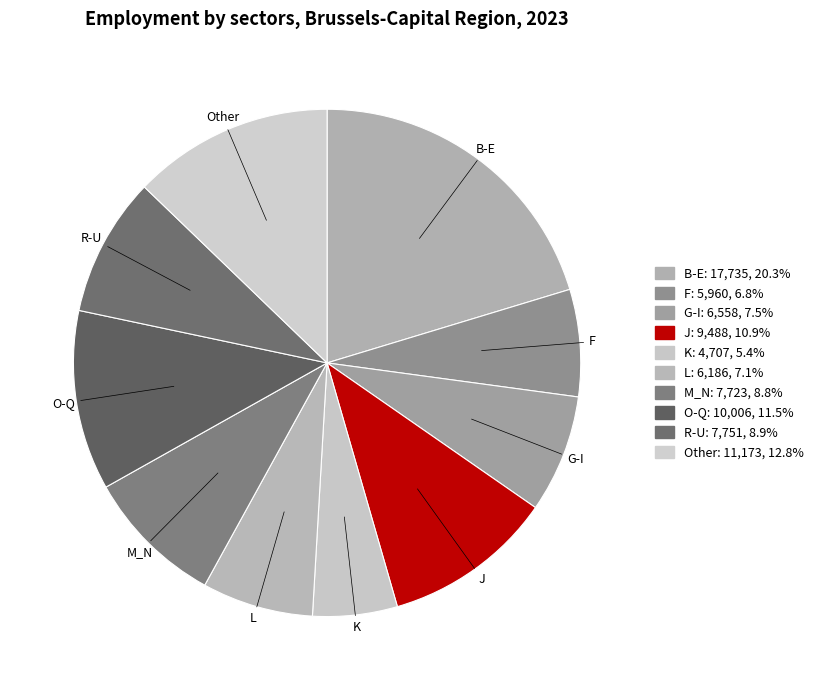

What is the ratio of the value at G-I to the value at F?

1.1